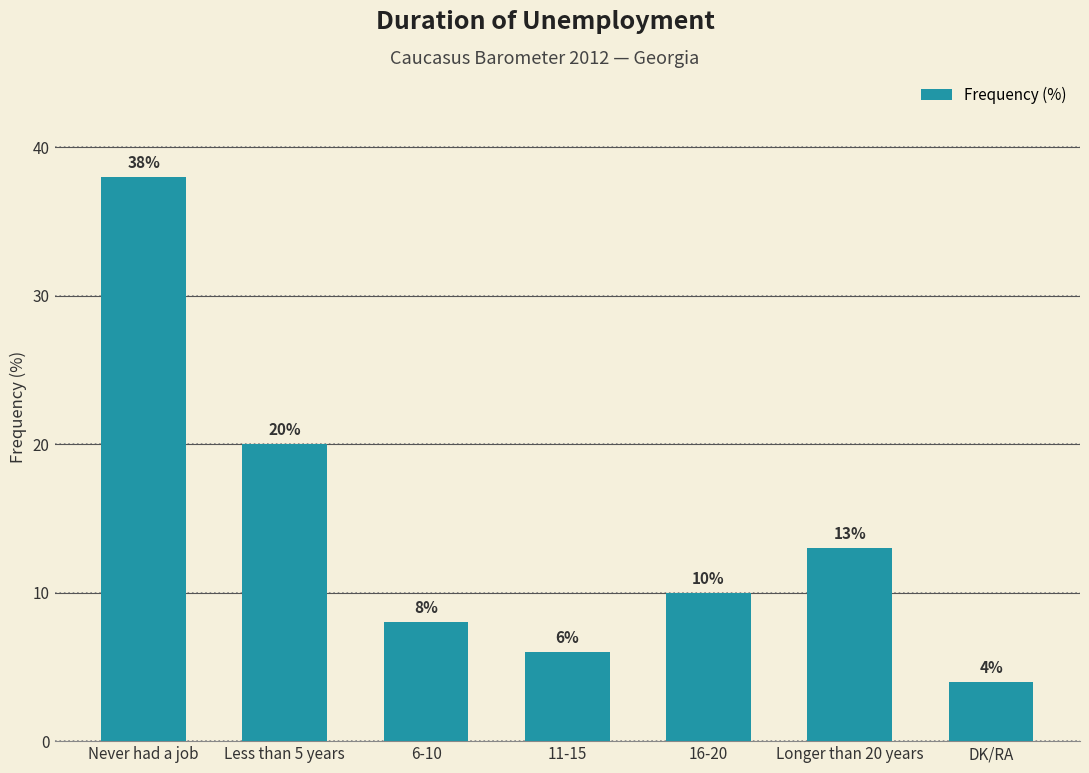

Rank the categories by value from lowest to highest.

DK/RA, 11-15, 6-10, 16-20, Longer than 20 years, Less than 5 years, Never had a job